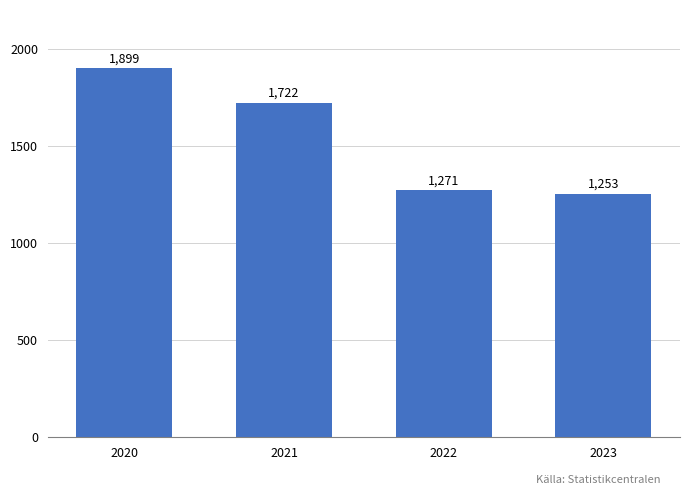

What is the ratio of the value at 2020 to the value at 2022?

1.5